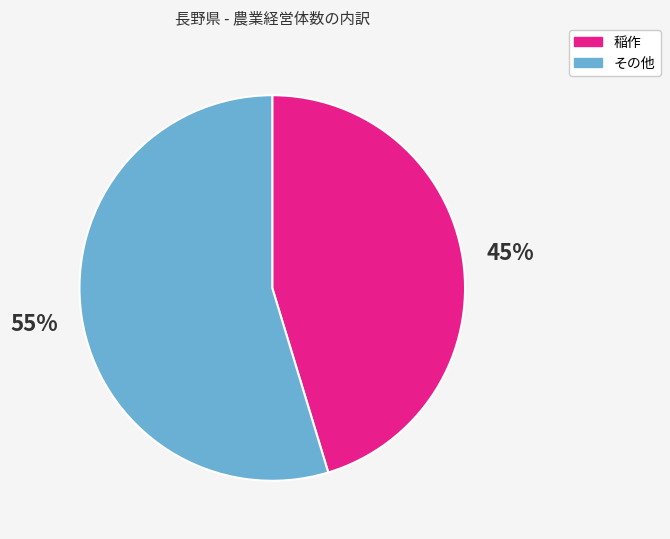

How many segments does this pie chart have?

2